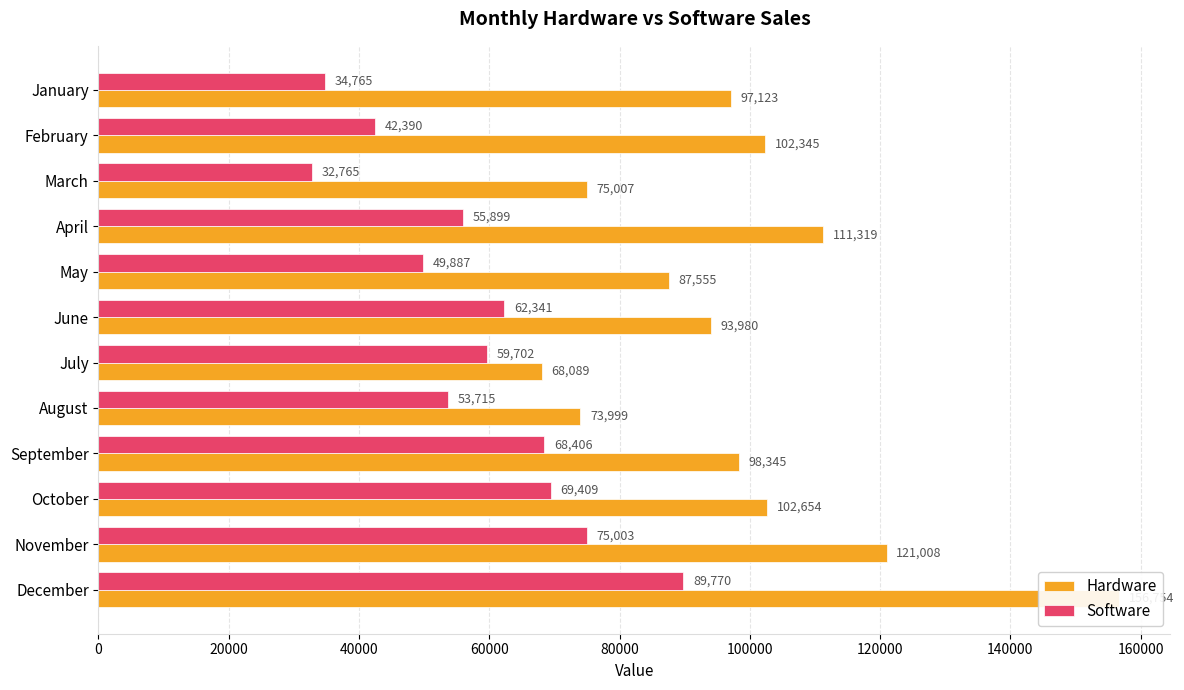

Is the value of Software at August greater than the value of Hardware at August?

No